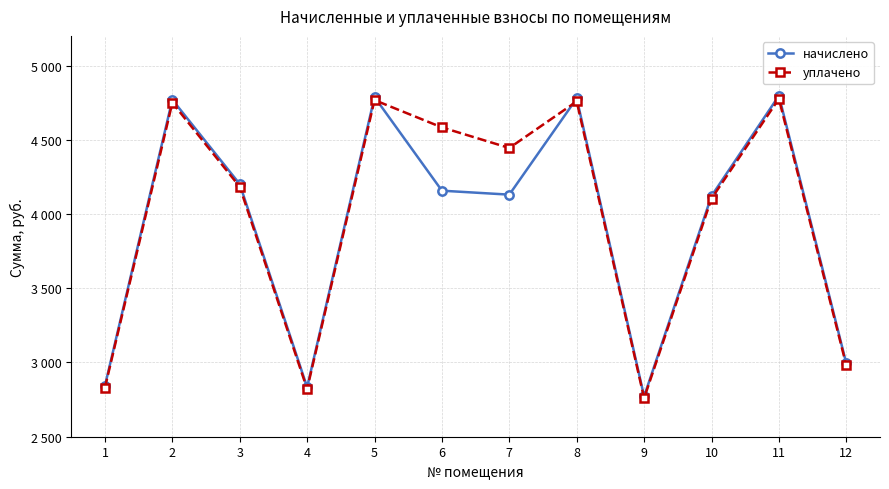

Which series has the widest spread of values?

начислено